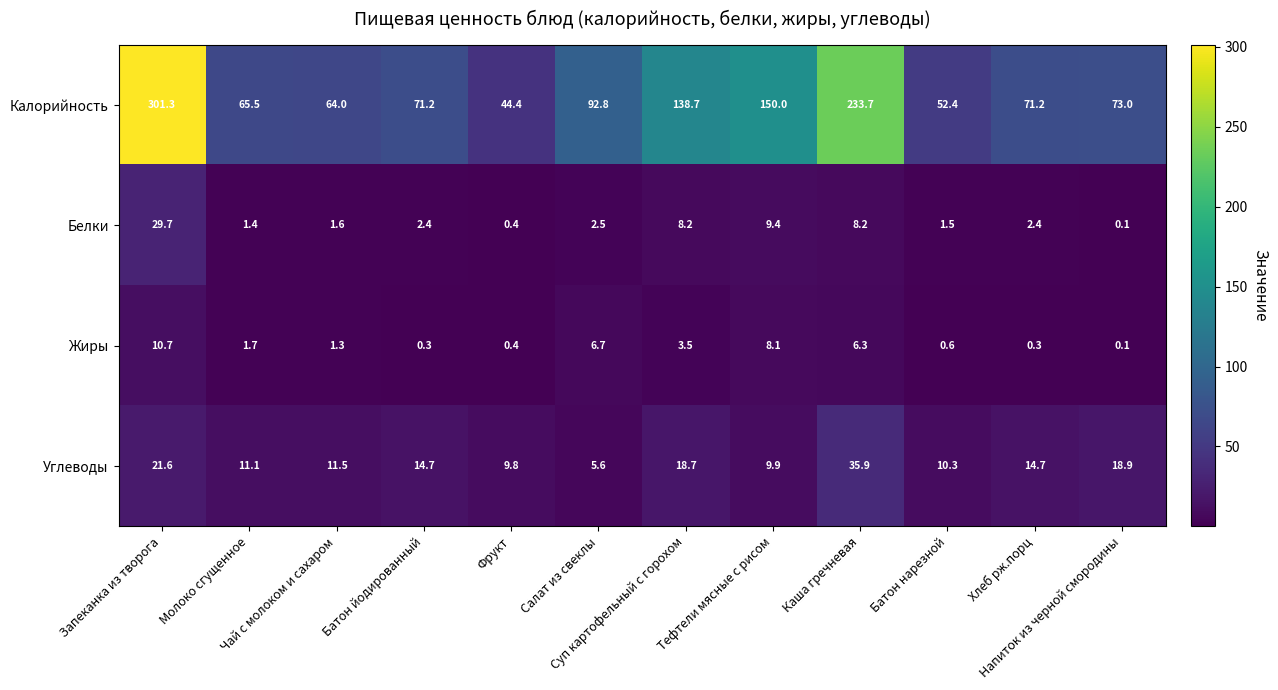

Between Батон йодированный and Батон нарезной, which series saw the biggest shift?

Калорийность